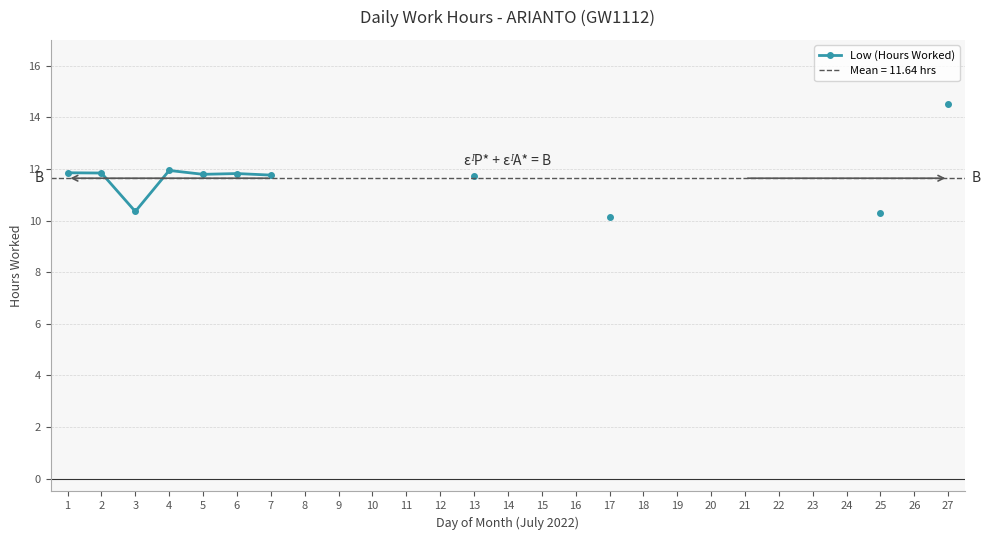

What is the maximum value shown in the chart?

14.5